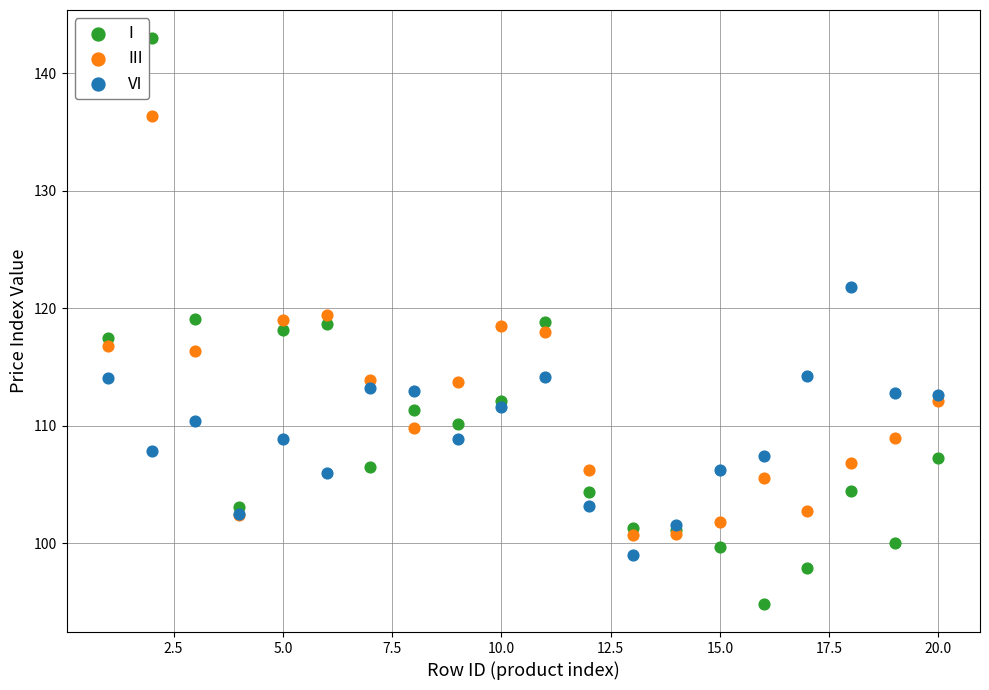

Which series contains the highest Y value?

I